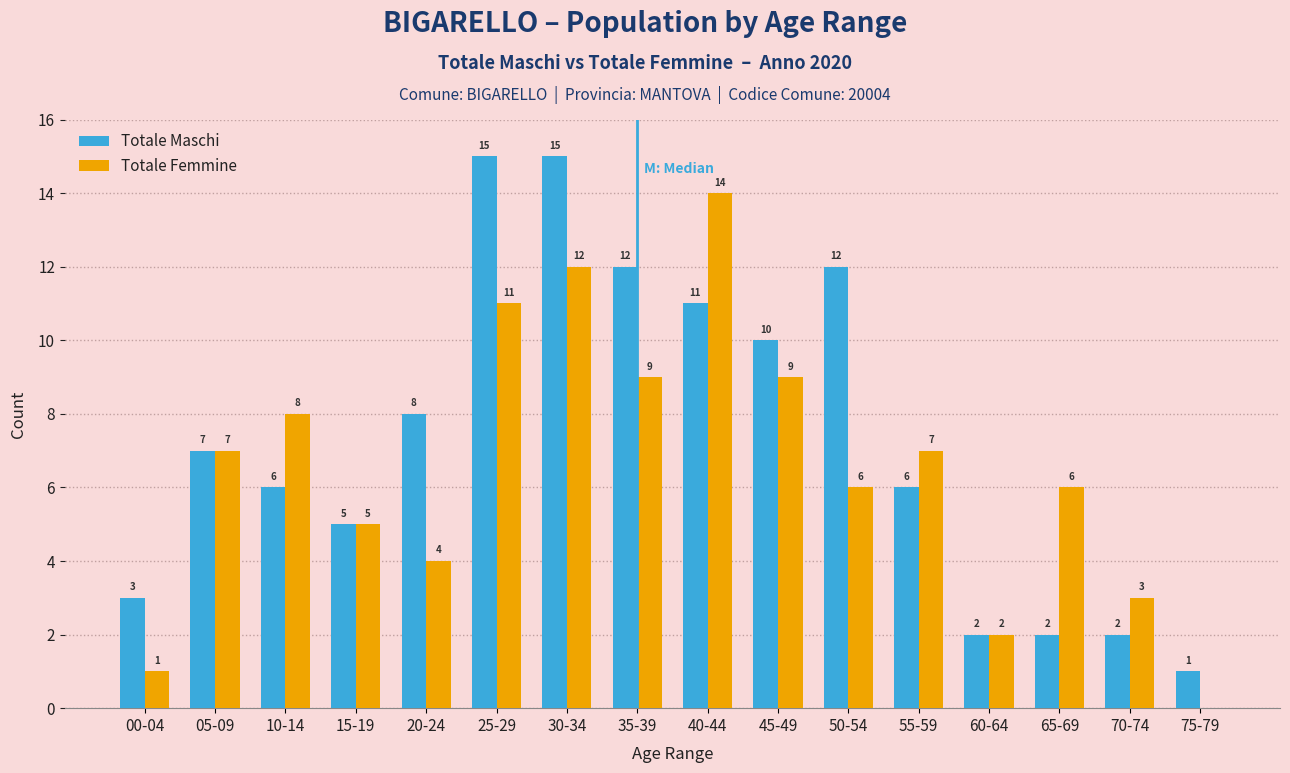

Where is Totale Maschi nearest to the value 8?

20-24